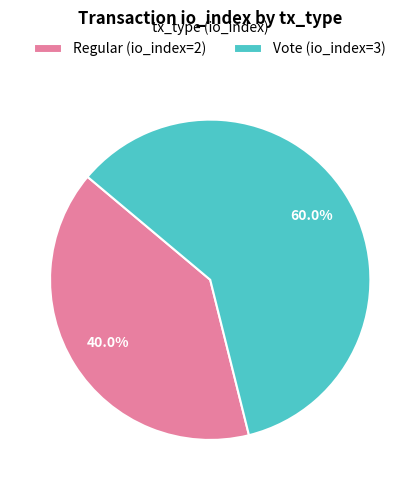

To the nearest percent, what portion does Regular (io_index=2) represent?

40%